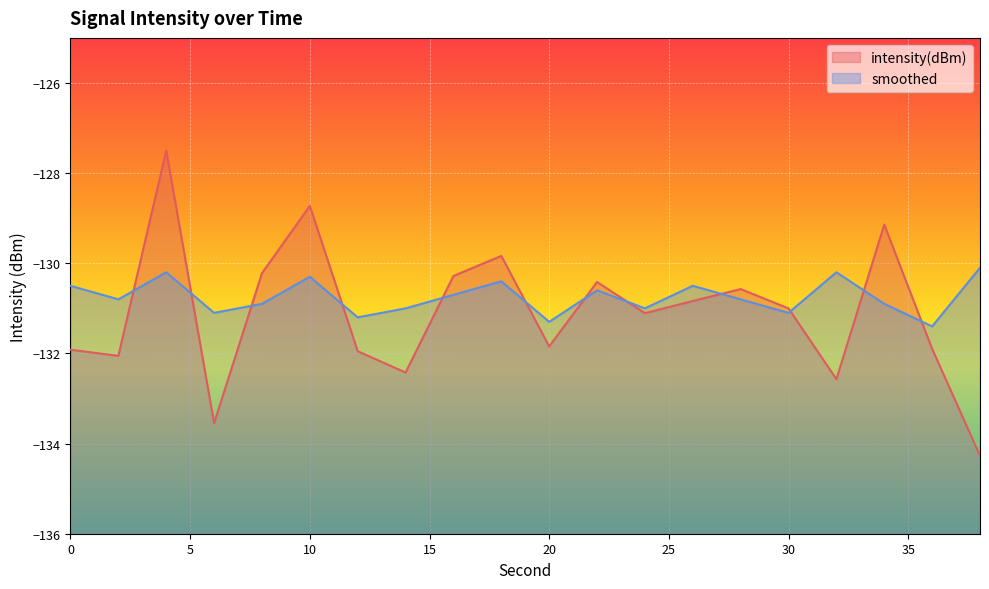

How many lines are shown in the chart?

2